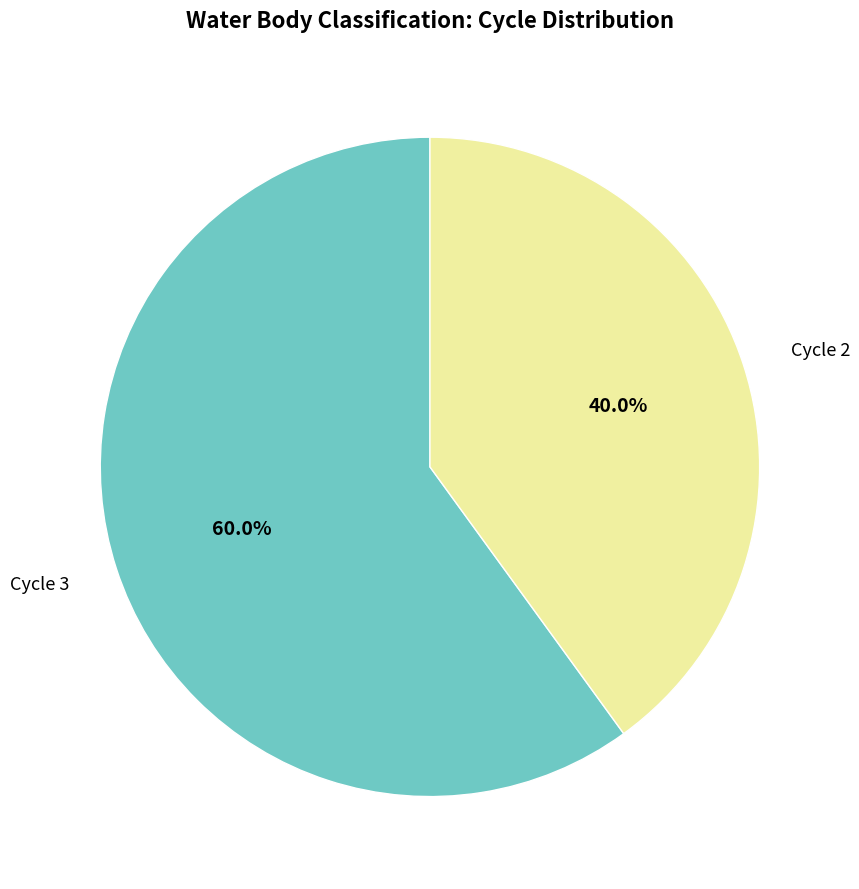

Count the number of slices in the pie.

2